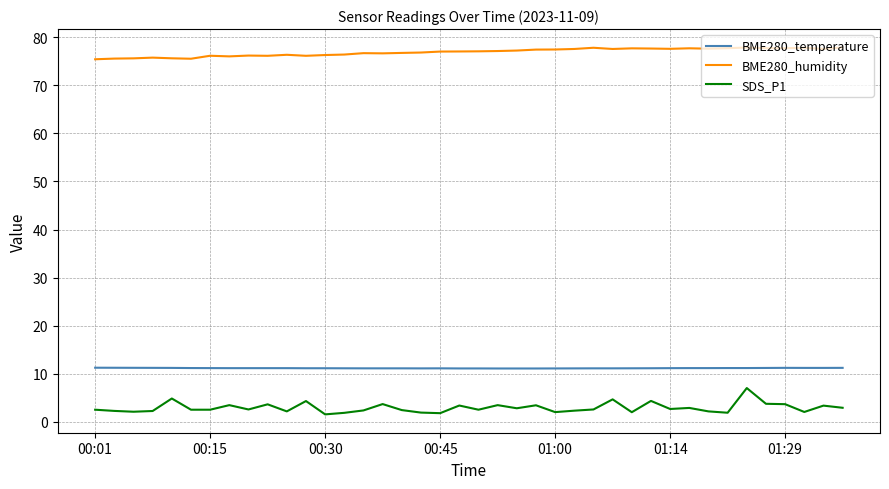

What is the greatest value displayed?

77.9